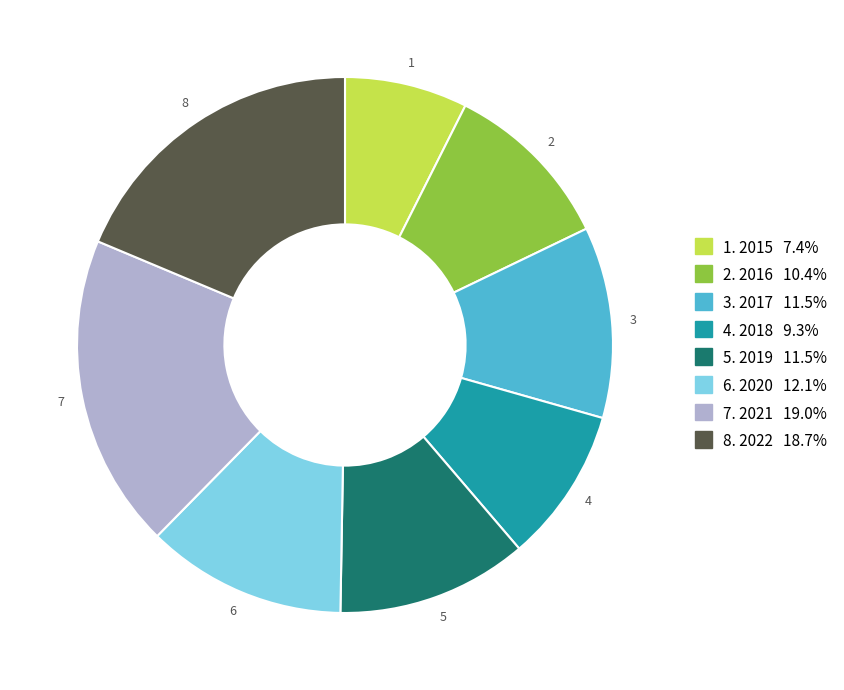

Does any single category account for the majority?

No